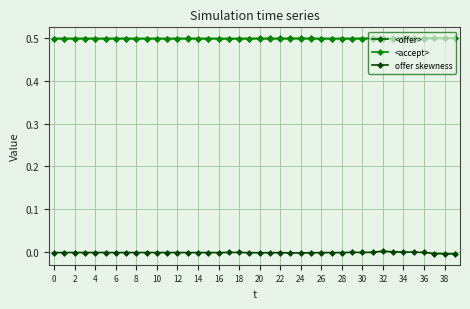

What is the label of the 14th point from the left?

26